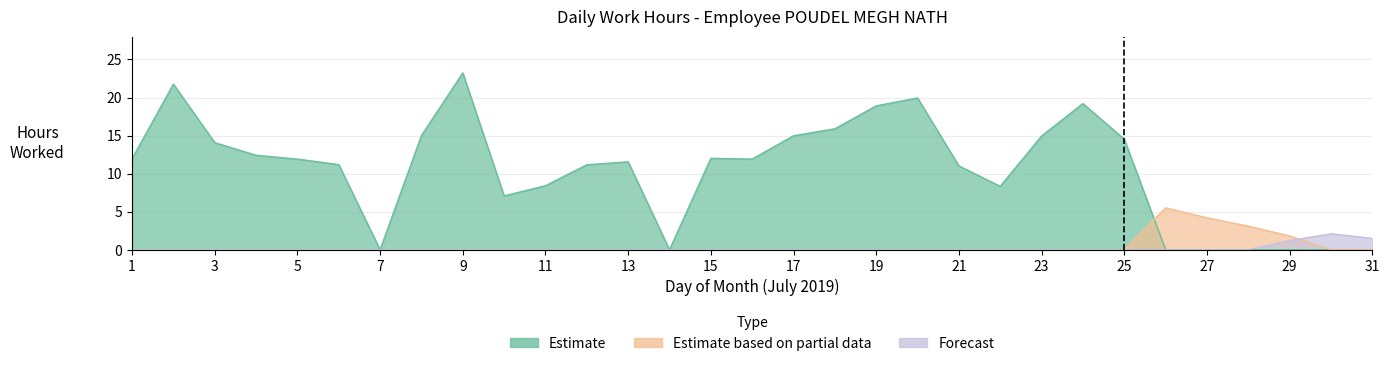

What is the difference between the maximum and minimum values in the Forecast series?

2.1